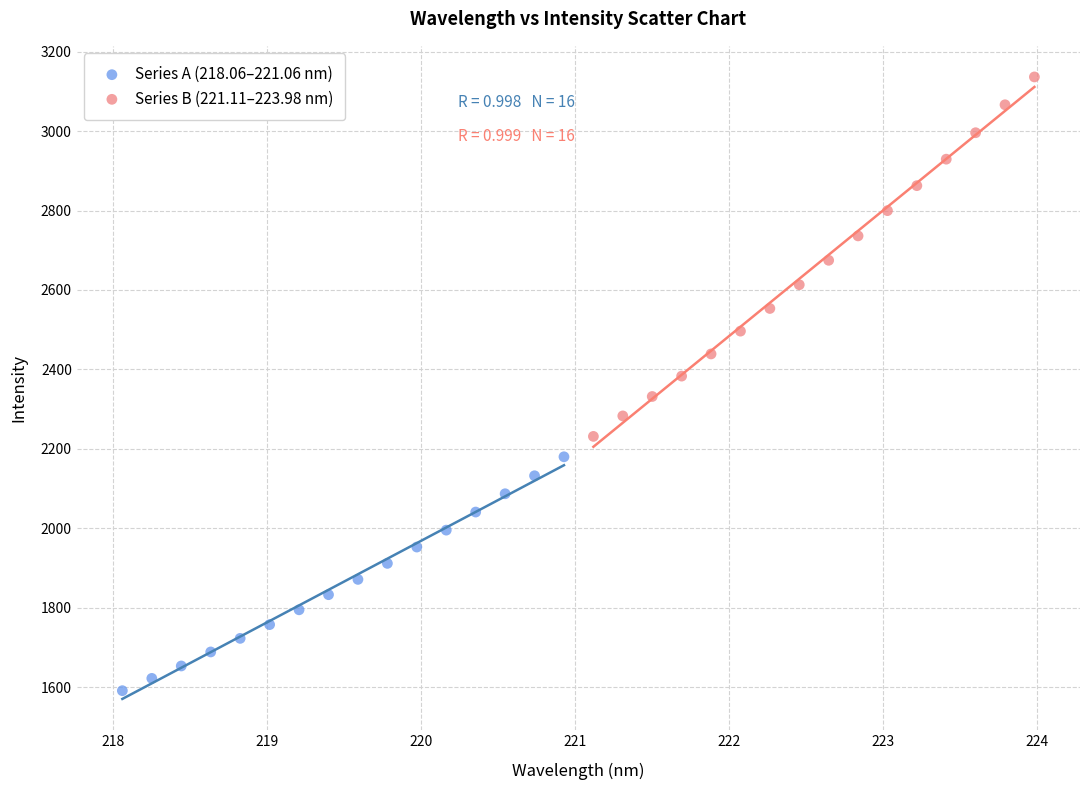

Which series contains the lowest Y value?

Series A (218.06–221.06 nm)